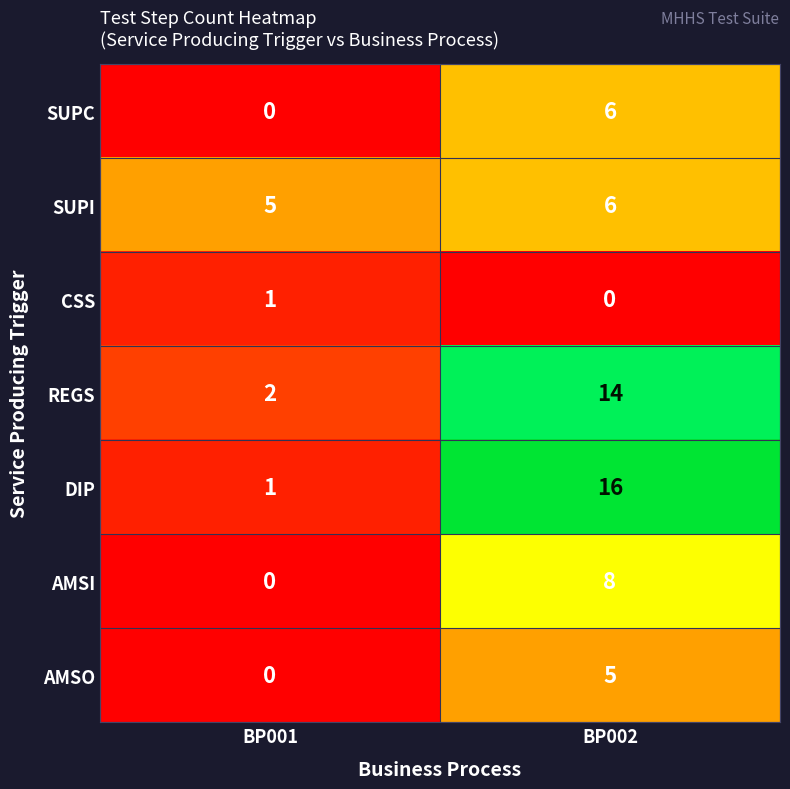

What is the maximum value shown in the chart?

16